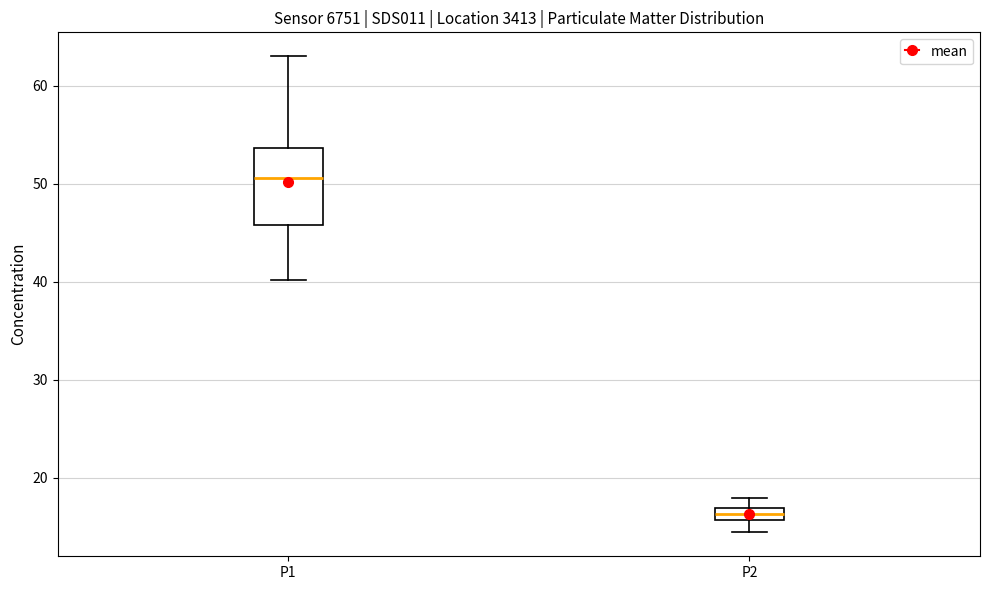

Where is the upper edge of the box for P2 on the y-axis? The values are not printed on the chart, so give them approximately, as read against the axis.

17